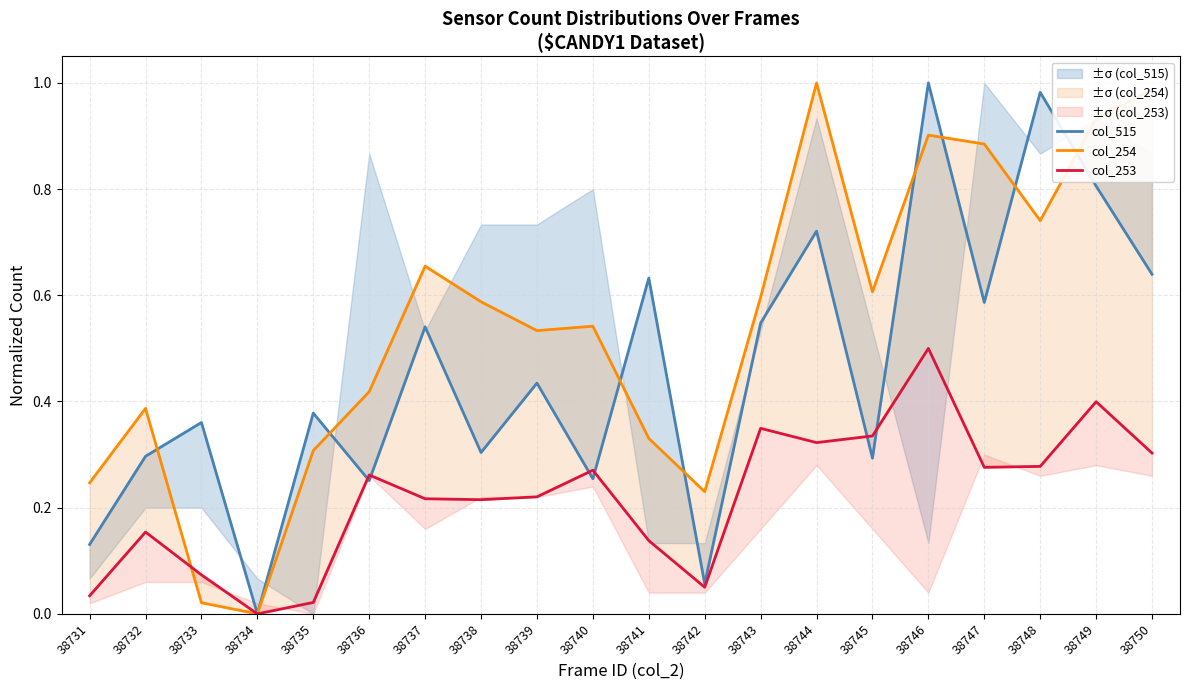

Where is col_254 nearest to the value 0?

38734